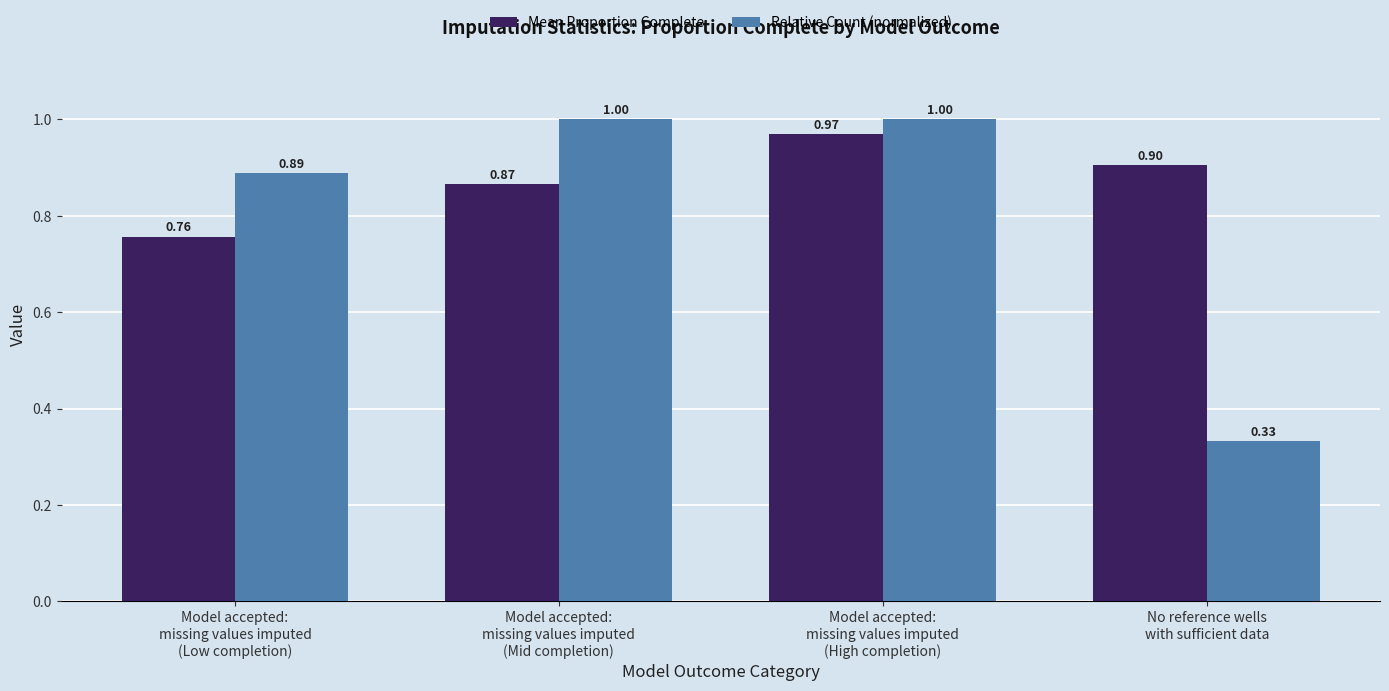

What is the approximate value of Mean Proportion Complete at Model accepted:
missing values imputed
(Mid completion)?

0.9